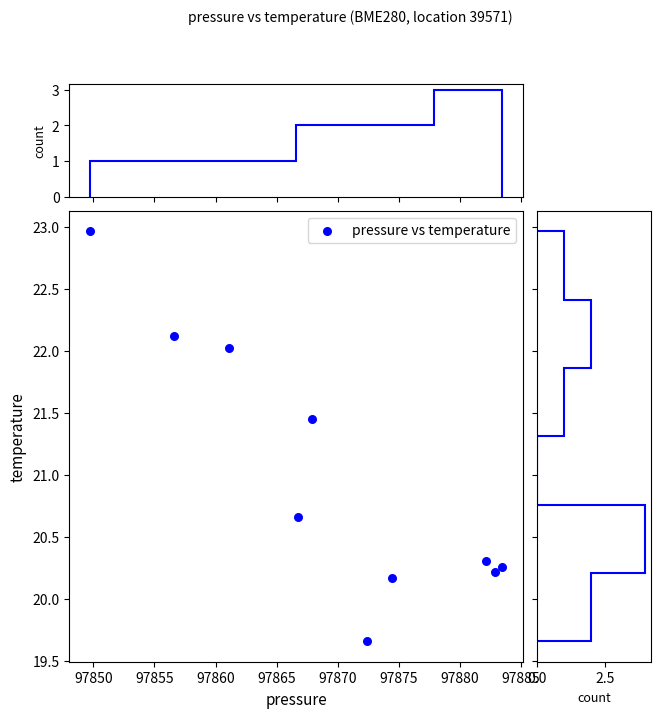

What is the range of X values (max minus min)?

33.8